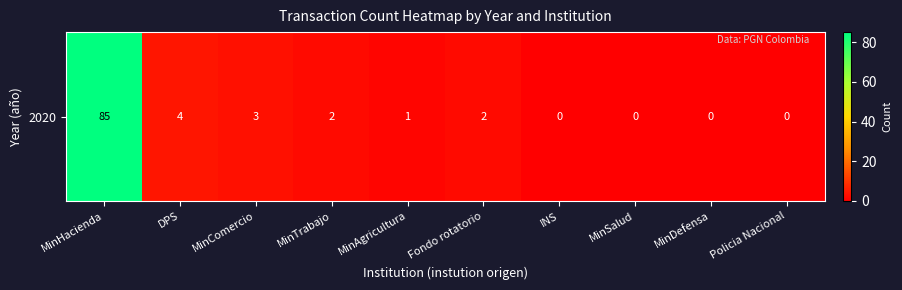

How many values exceed 2?

3